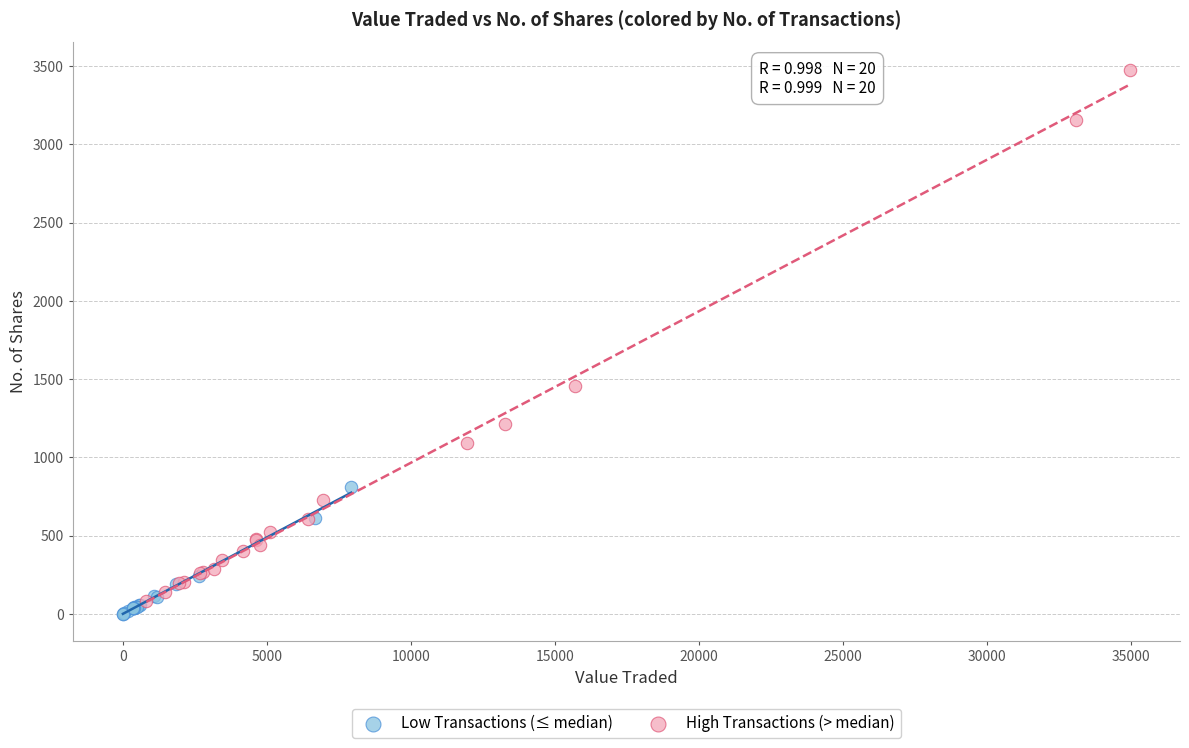

Which series reaches the maximum Y coordinate?

High Transactions (> median)